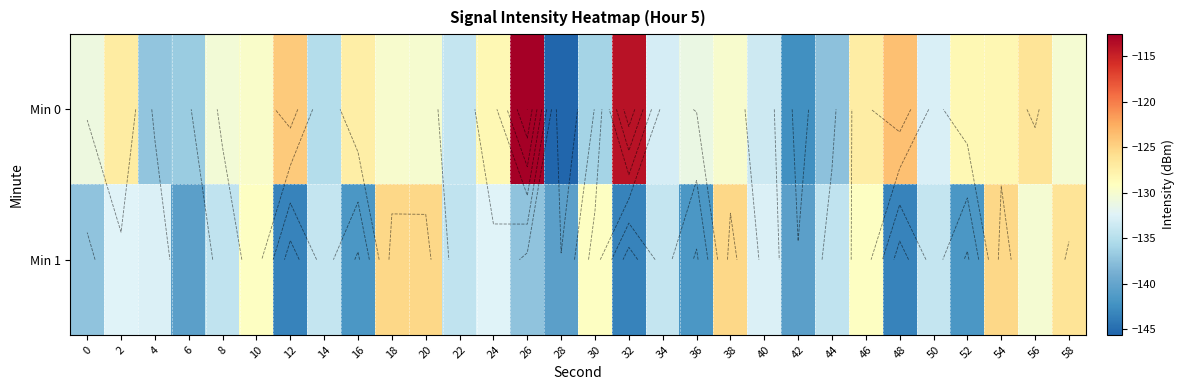

At which category is the sum across all series the highest?

26